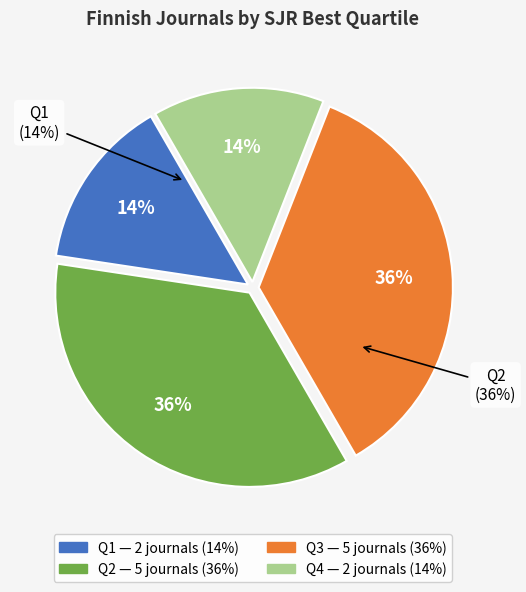

Combined, do Q1 and Q3 account for over 50%?

No